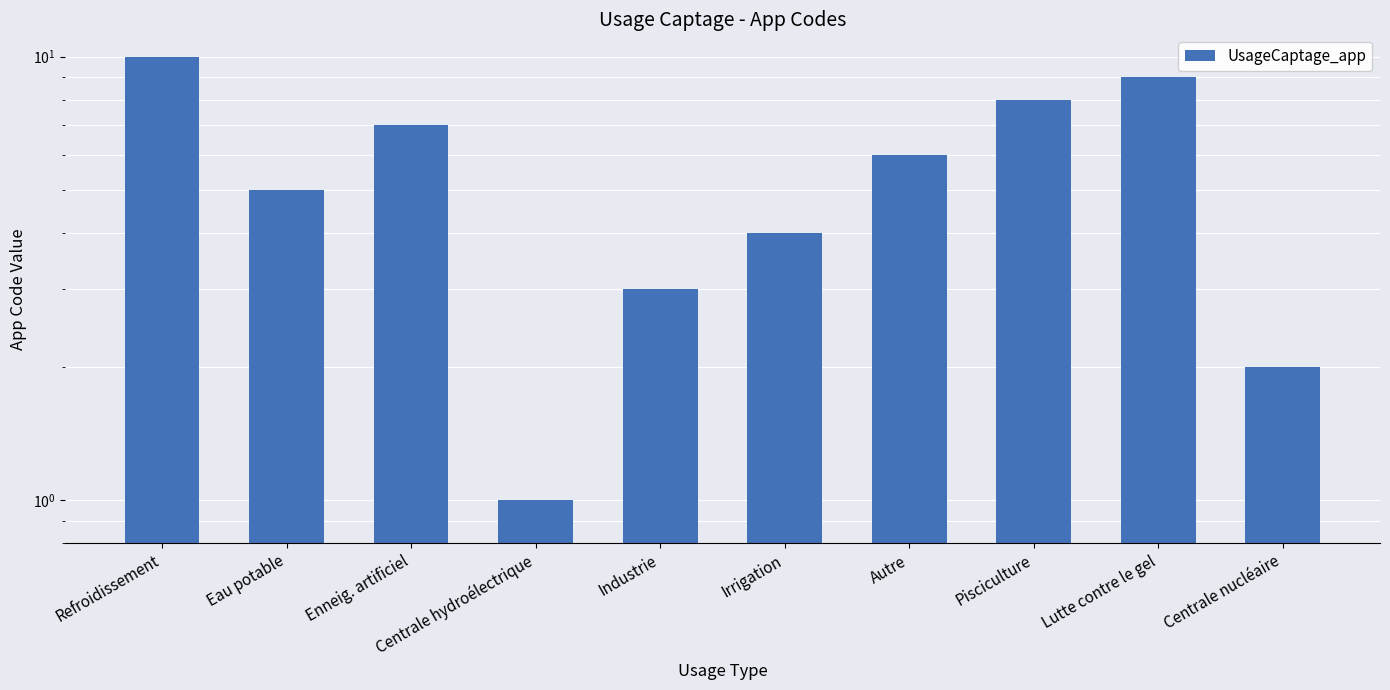

How many bars are there in total?

10